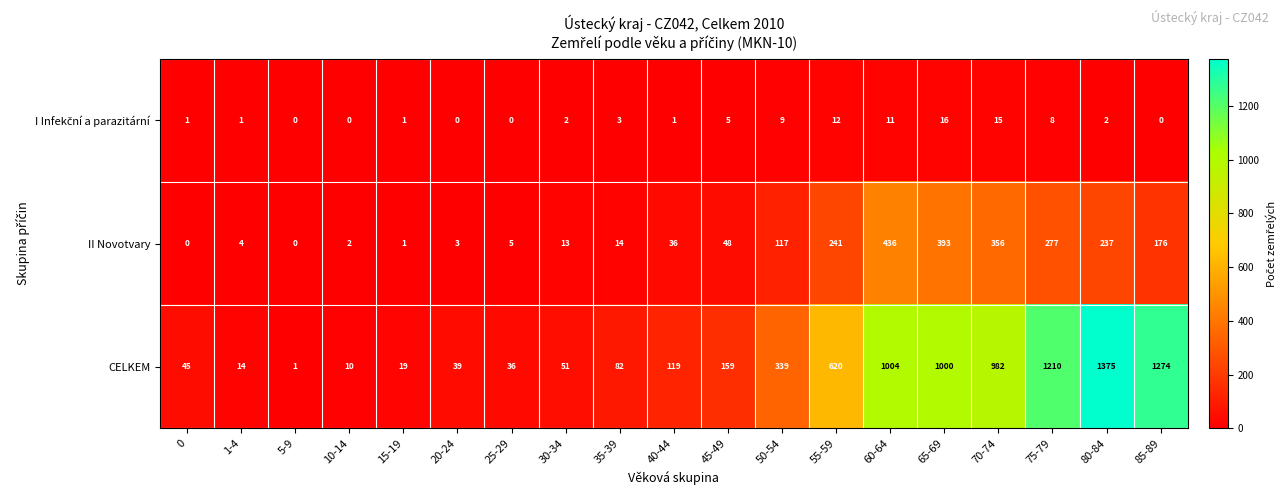

How many values in the CELKEM series are below 119?

9